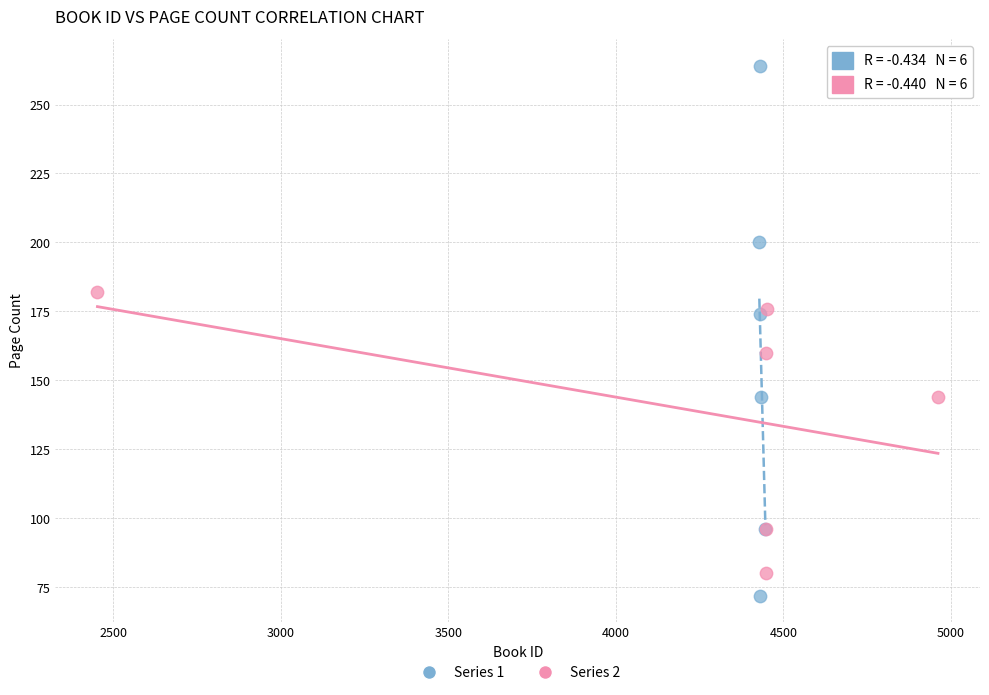

Which series contains the lowest Y value?

Series 1